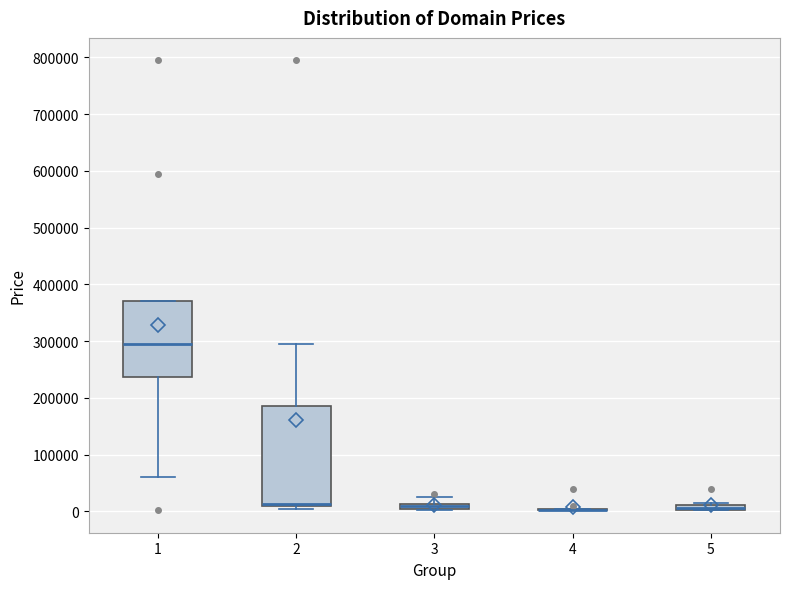

Where is the lower edge of the box at x = 5 on the y-axis? The values are not printed on the chart, so give them approximately, as read against the axis.

0